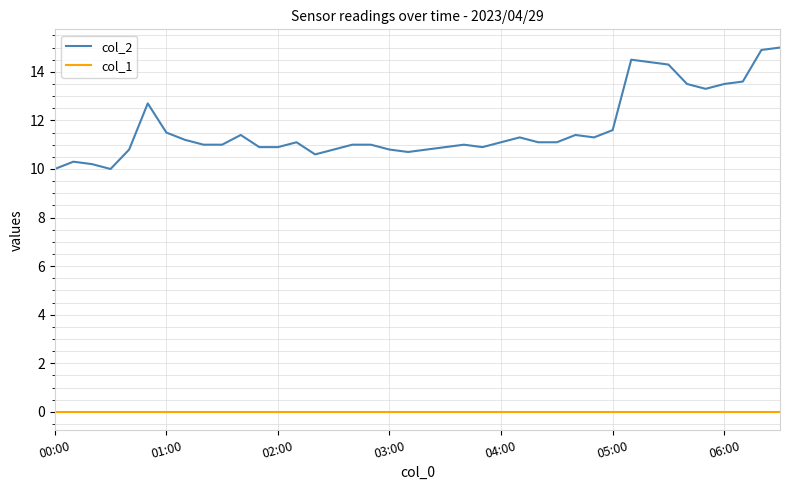

At how many categories does at least one series exceed 1?

40